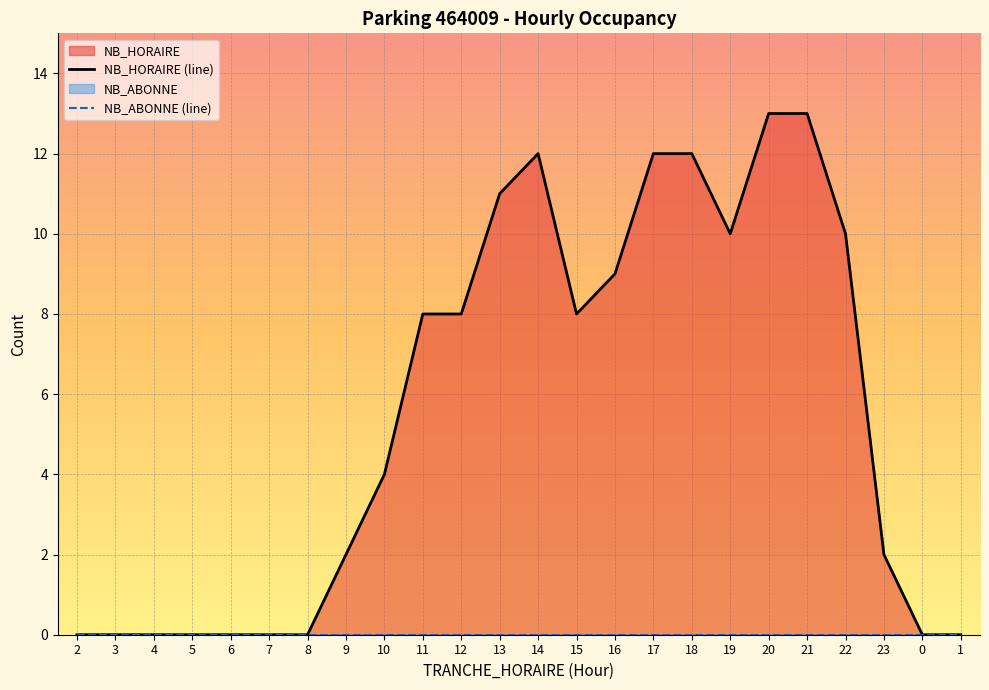

Count the number of values greater than 8.

9